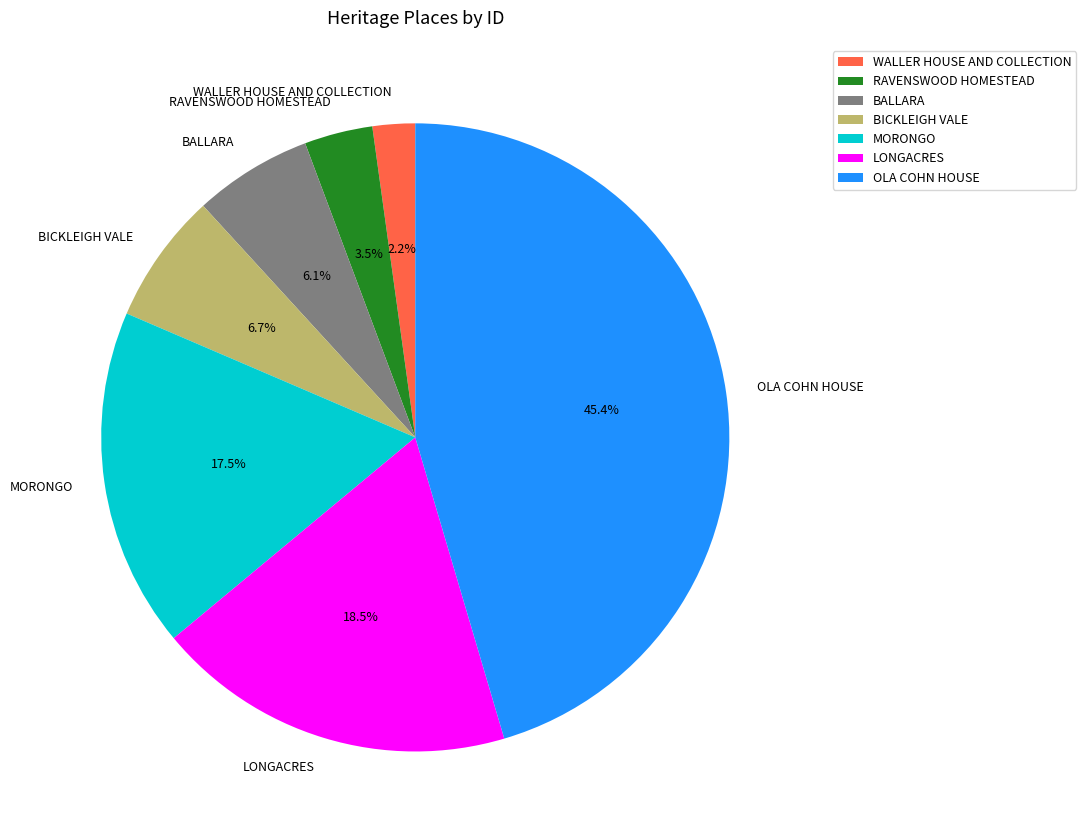

Is the sum of WALLER HOUSE AND COLLECTION and RAVENSWOOD HOMESTEAD greater than half?

No